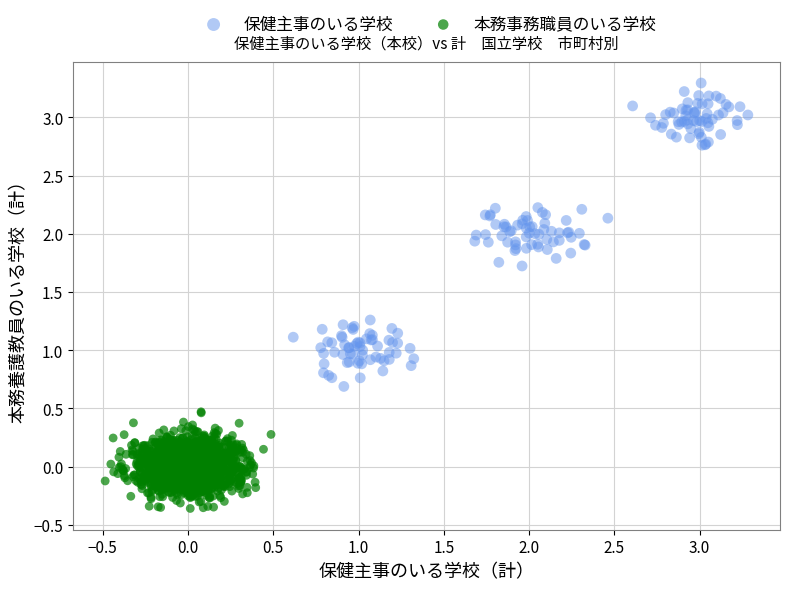

What are all the series names shown in the legend?

保健主事のいる学校, 本務事務職員のいる学校